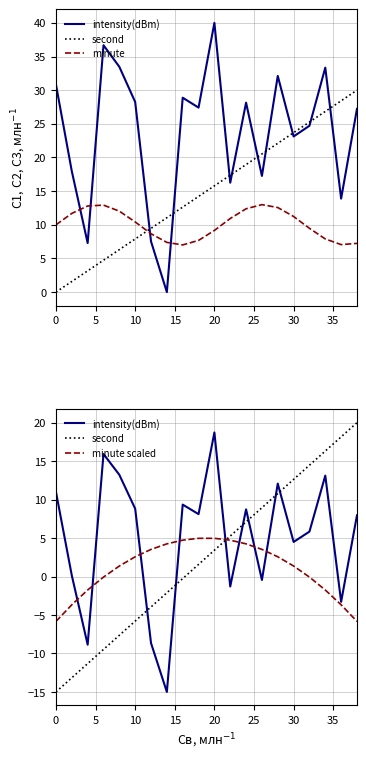

Reading left to right, list all the values displayed in this chart.

intensity(dBm): 11.0	0.1	-8.9	15.9	13.2	8.8	-8.7	-15.0	9.4	8.1	18.7	-1.3	8.7	-0.4	12.1	4.5	5.8	13.1	-3.3	8.0
second: -15.0	-13.2	-11.3	-9.5	-7.6	-5.8	-3.9	-2.1	-0.3	1.6	3.4	5.3	7.1	8.9	10.8	12.6	14.5	16.3	18.2	20.0
minute: 10.0	11.7	12.8	12.9	12.0	10.4	8.7	7.4	7.0	7.7	9.2	10.9	12.4	13.0	12.6	11.2	9.5	7.9	7.1	7.2
minute scaled: -5.8	-3.7	-1.8	-0.1	1.4	2.6	3.5	4.2	4.7	5.0	5.0	4.7	4.2	3.5	2.6	1.4	-0.1	-1.8	-3.7	-5.8